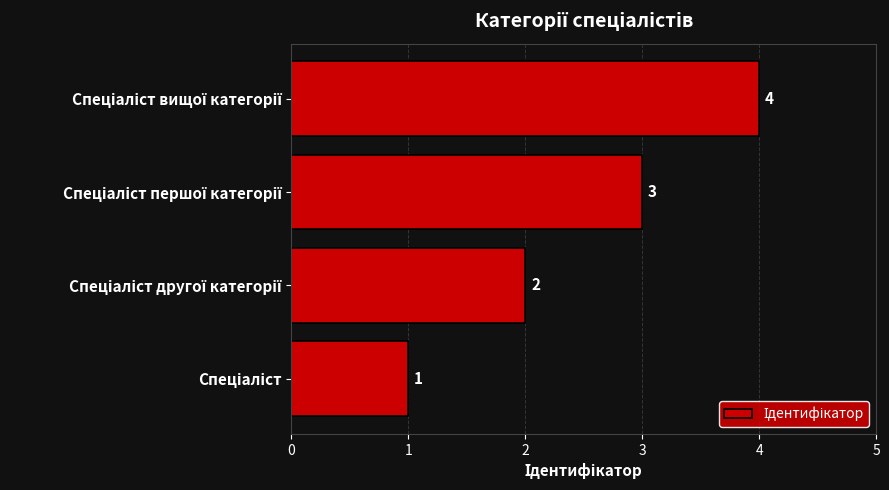

Does the chart contain stacked bars?

No